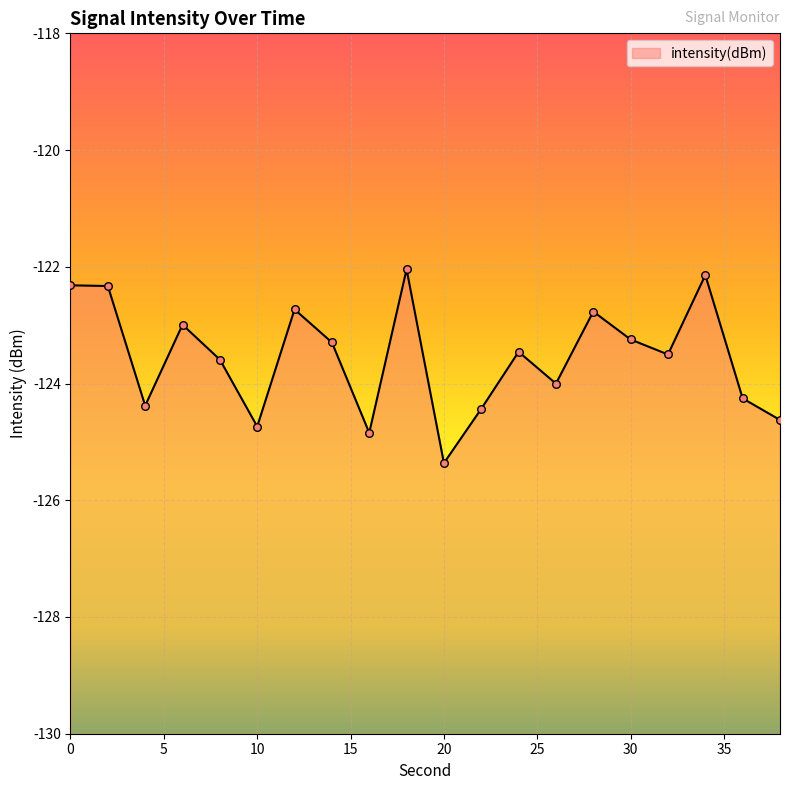

What is the change in value from 22 to 36?

+0.2